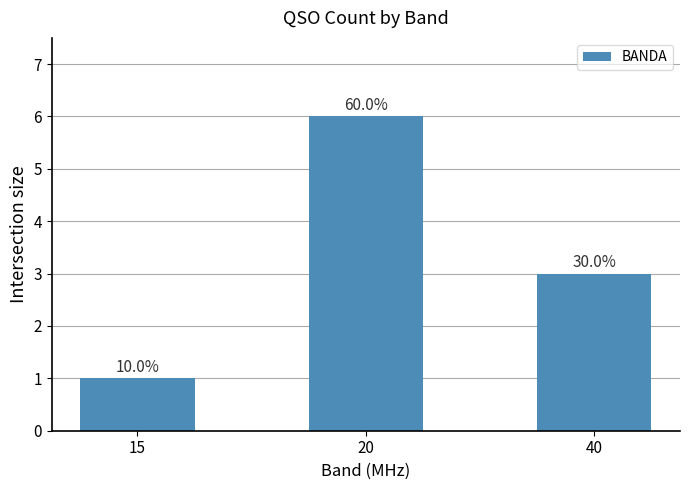

Which label corresponds to the smallest value in the chart?

15